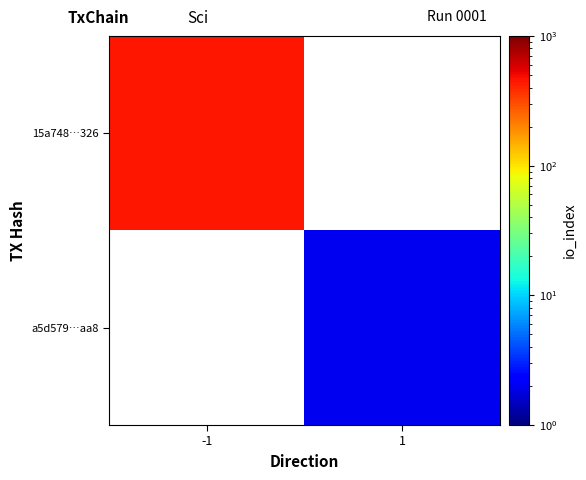

True or false: 15a748…326 has a value of 231.0 at -1.

False